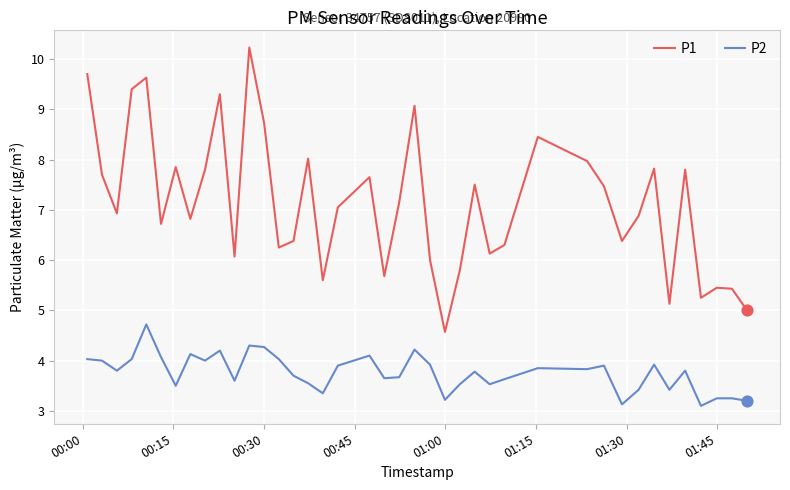

Which series has the largest total across all categories?

P1